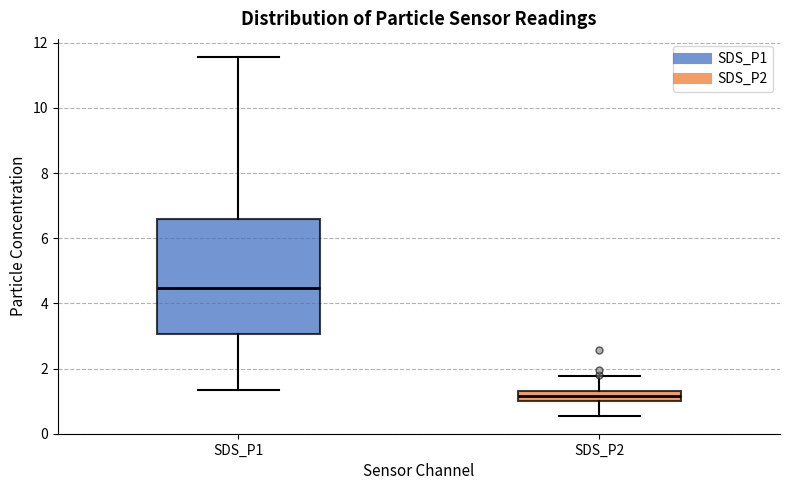

Which box's median line is the highest?

SDS_P1